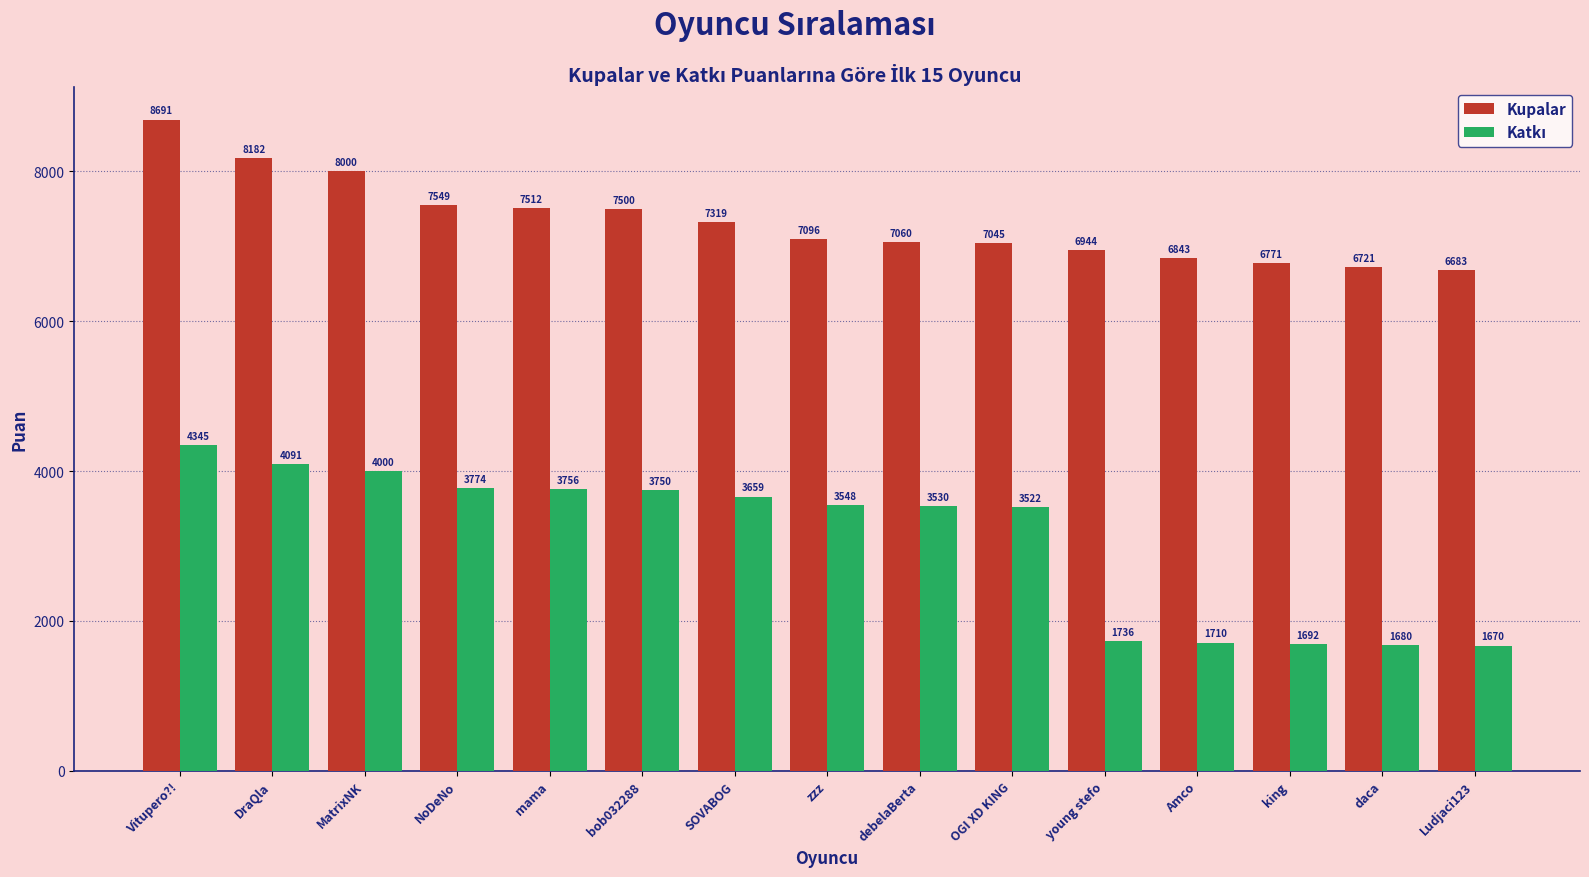

At which category does the chart reach its minimum across all series?

Ludjaci123